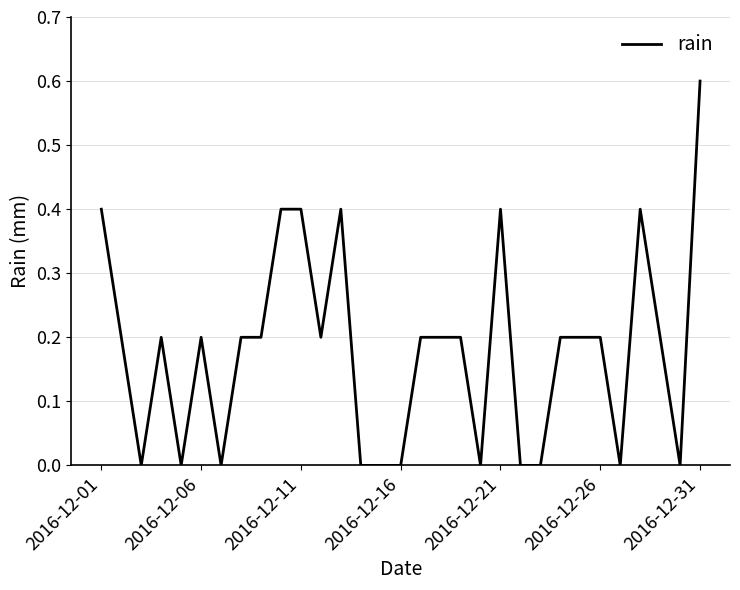

What is the difference between the maximum and minimum values?

0.6